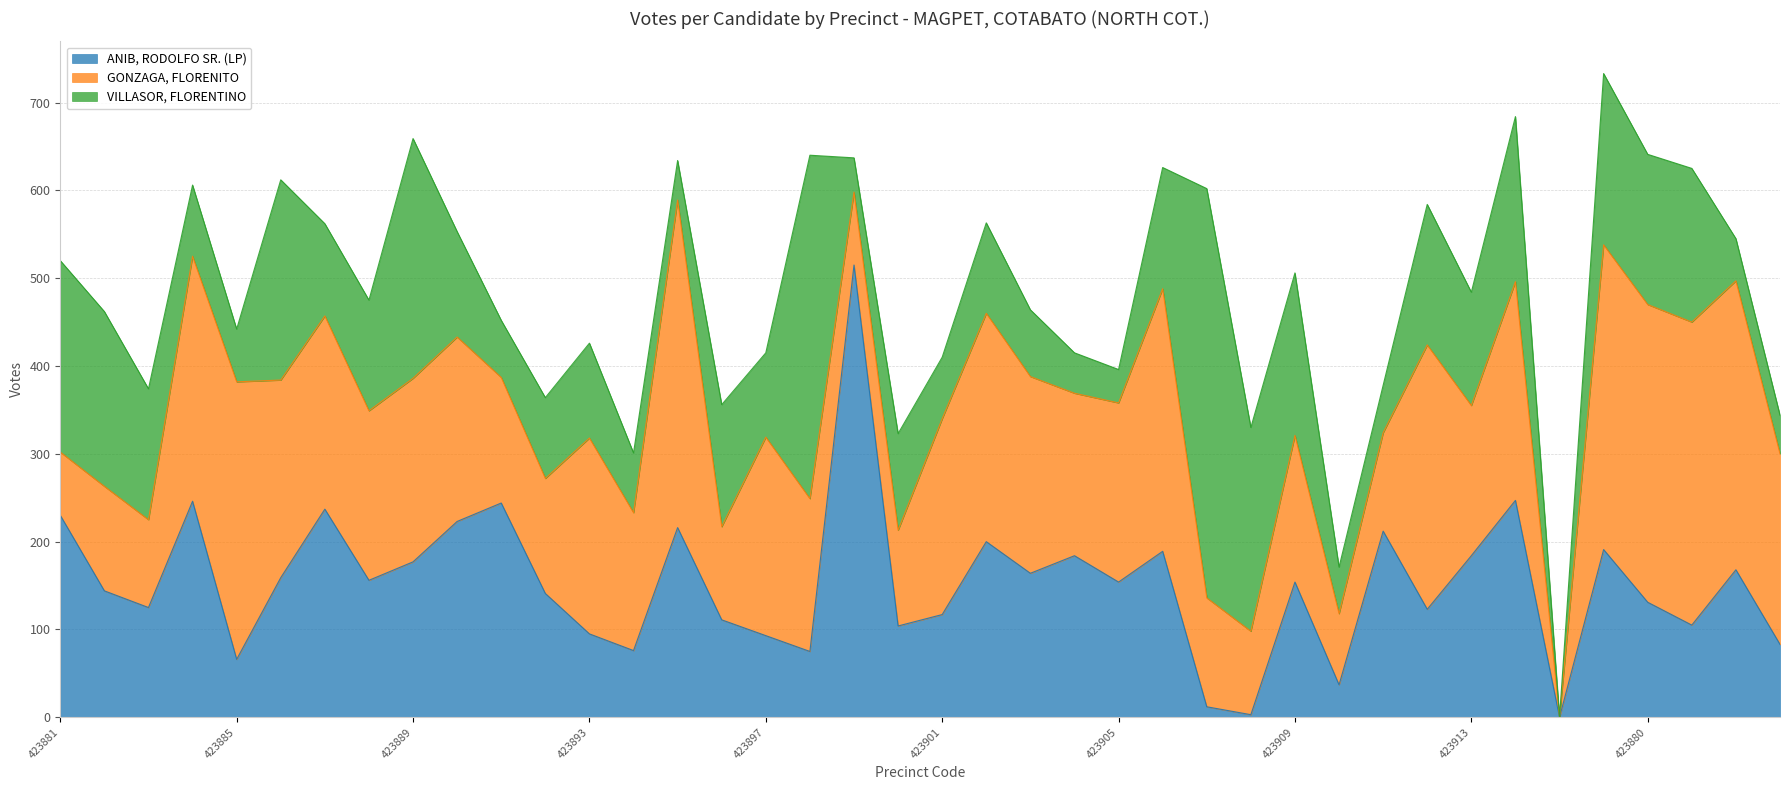

The GONZAGA, FLORENITO series shows 209 at 423889. True or false?

True